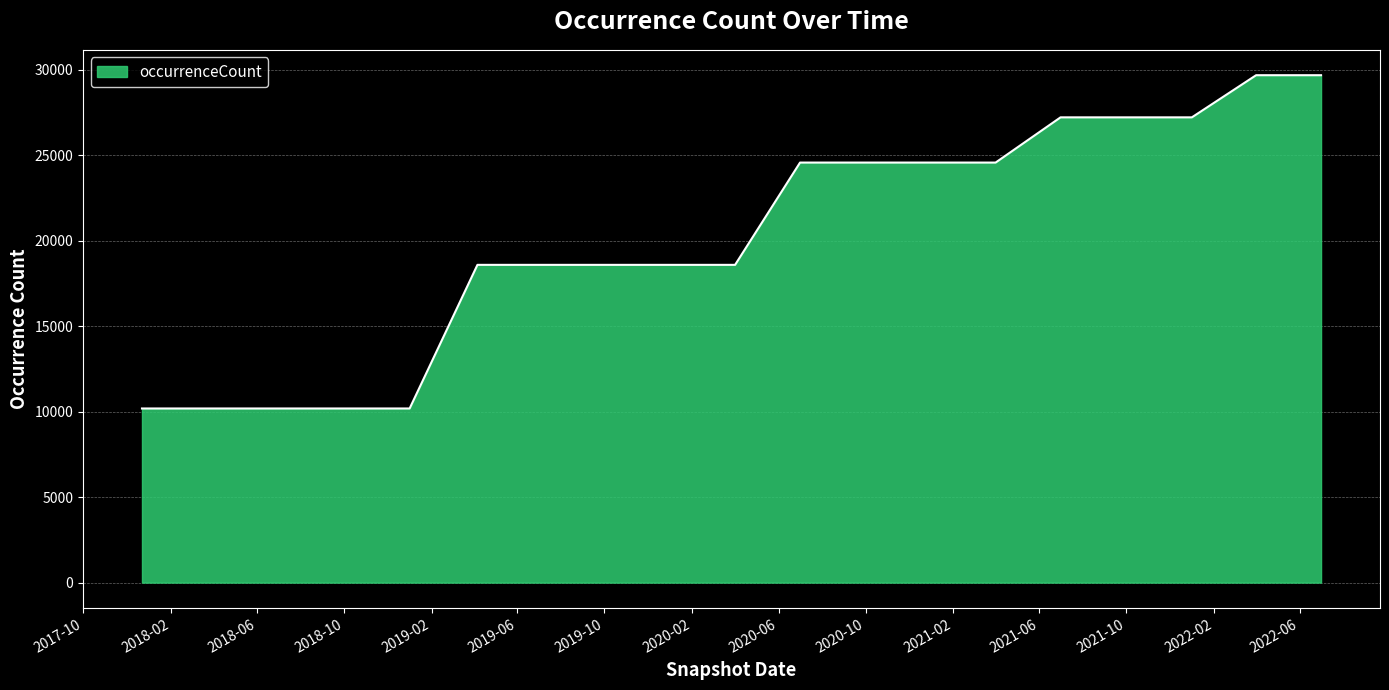

Reading left to right, list all the values displayed in this chart.

10185	10185	10185	10185	10185	18586	18586	18586	18586	18586	24569	24569	24569	24569	27214	27214	27214	29679	29679